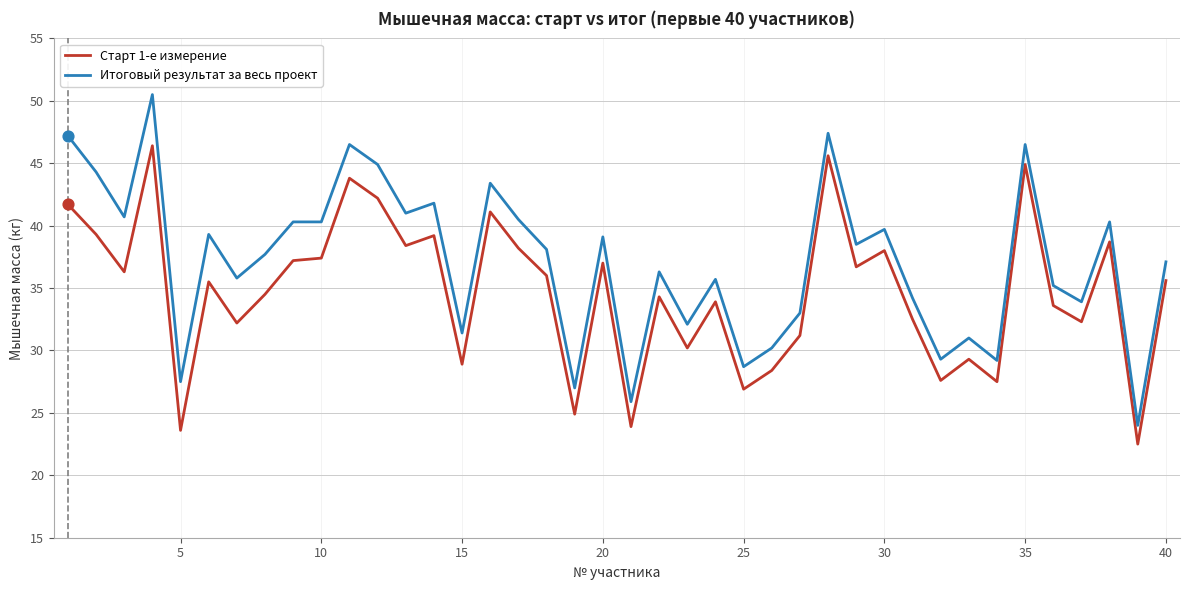

Which series has the largest total across all categories?

Итоговый результат за весь проект